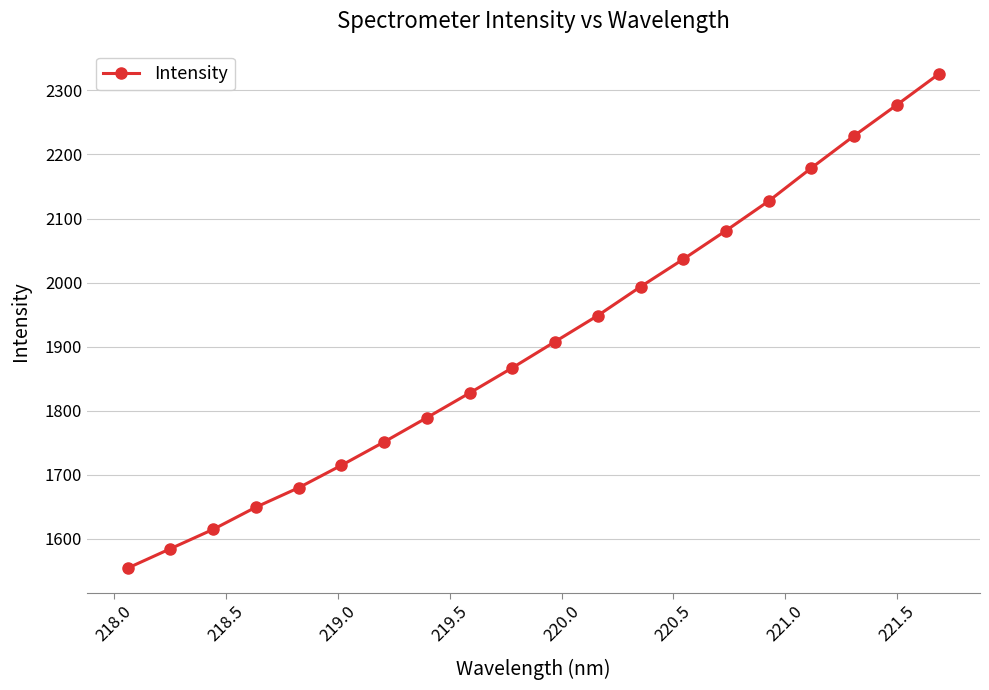

True or false: the data has more than 1 interior local peaks.

False